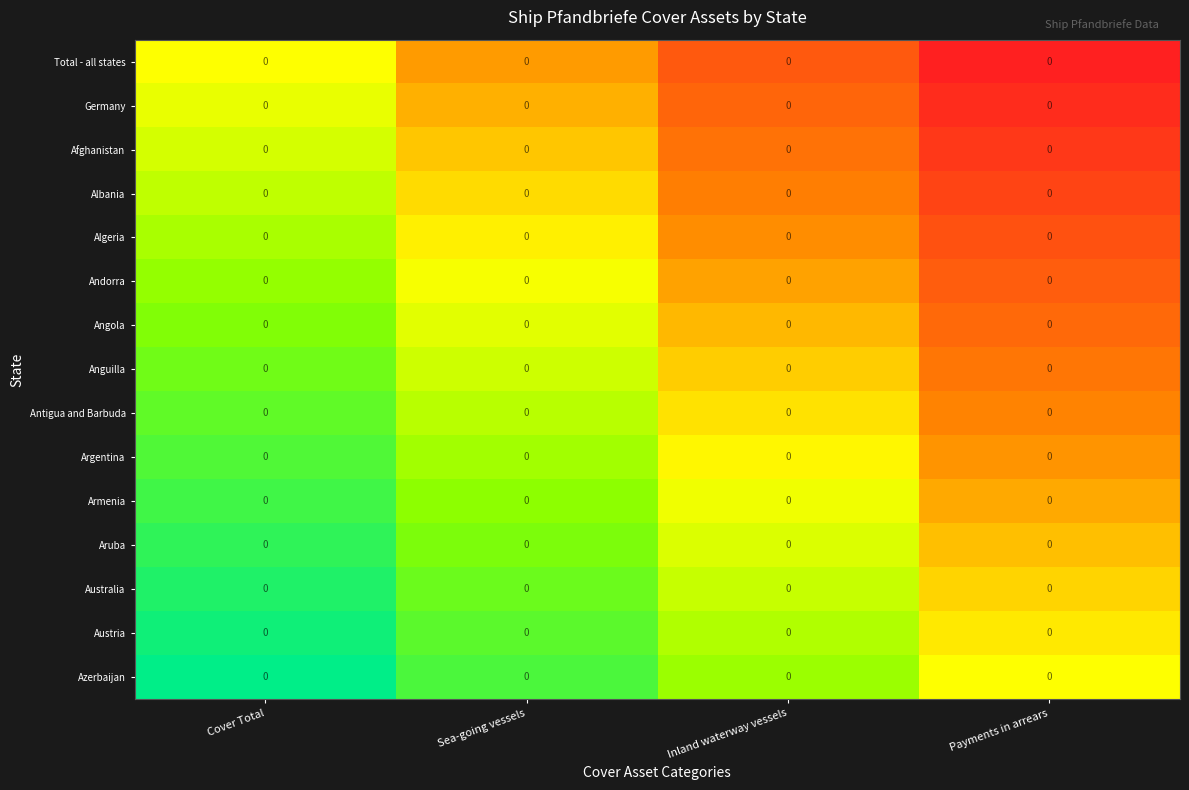

Is it true that Total - all states equals 0.0 at Payments in arrears?

True